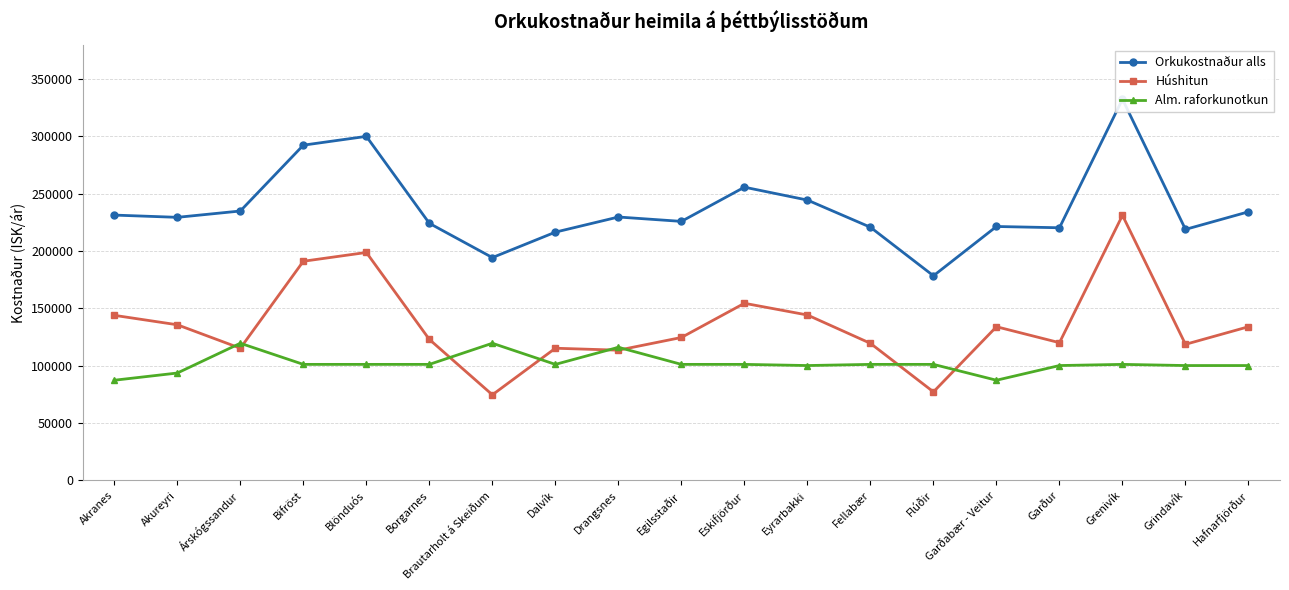

List the series in order of their peak value, highest first.

Orkukostnaður alls, Húshitun, Alm. raforkunotkun